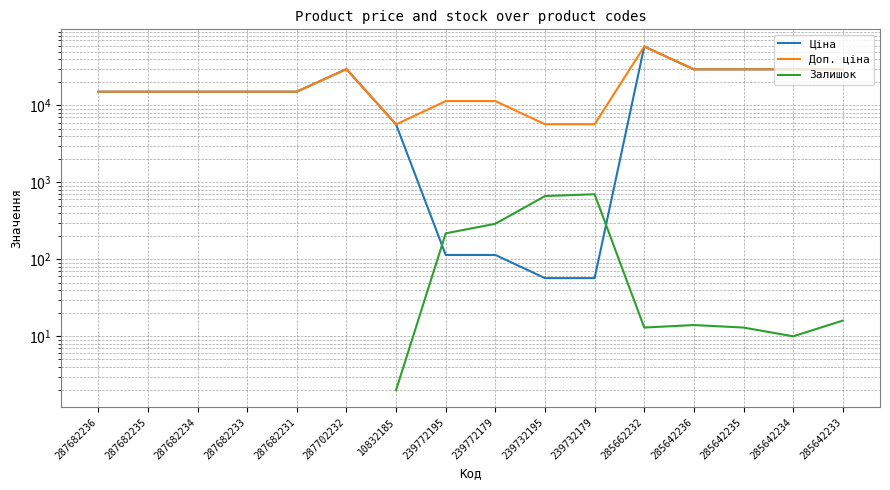

Rank the series by their maximum value, from highest to lowest.

Ціна, Доп. ціна, Залишок